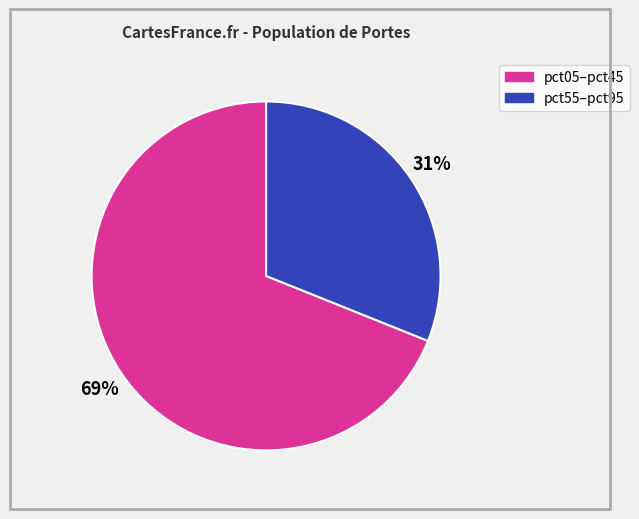

To the nearest percent, what is the difference between the largest and smallest slice percentages?

38%